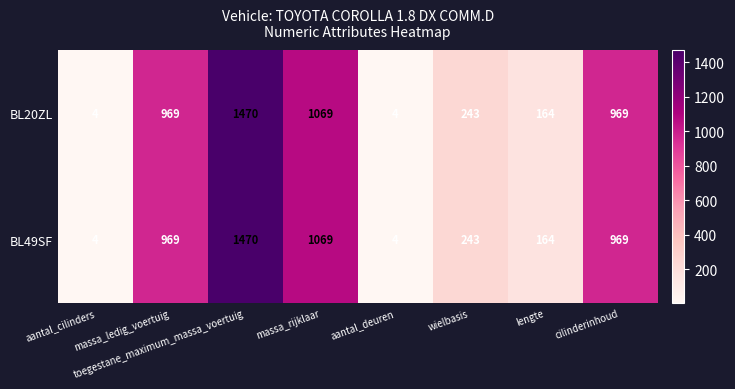

What is the average value of the BL49SF series?

612